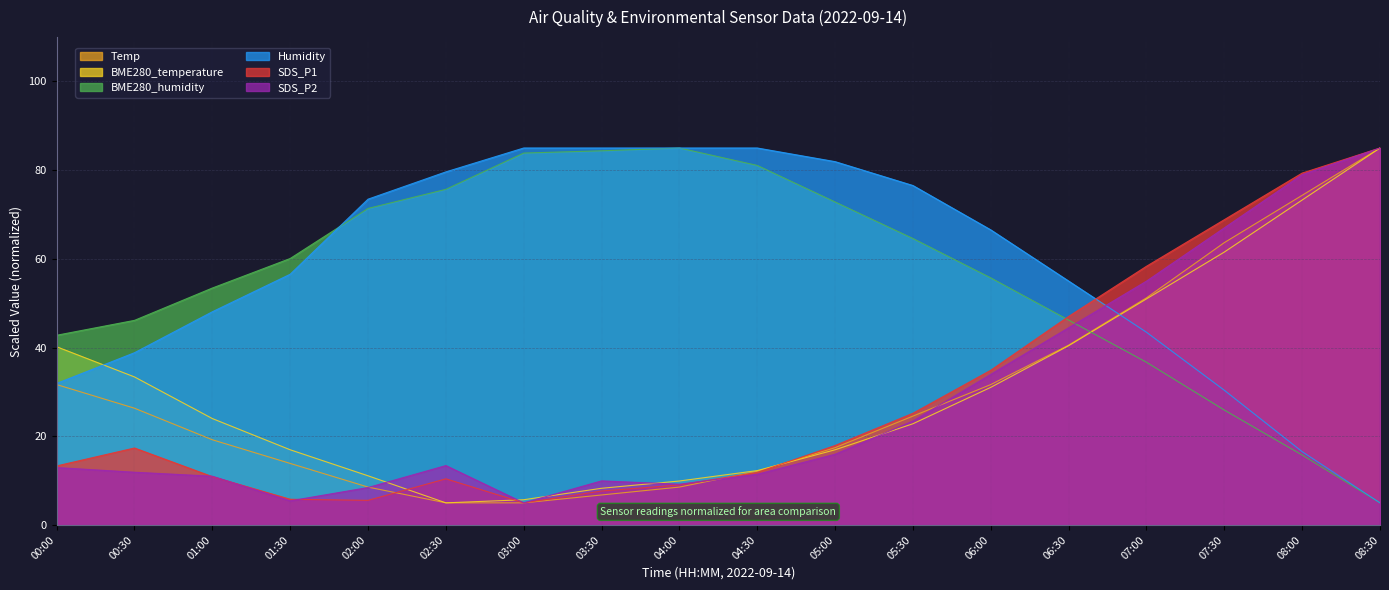

What is the greatest value displayed?

85.0